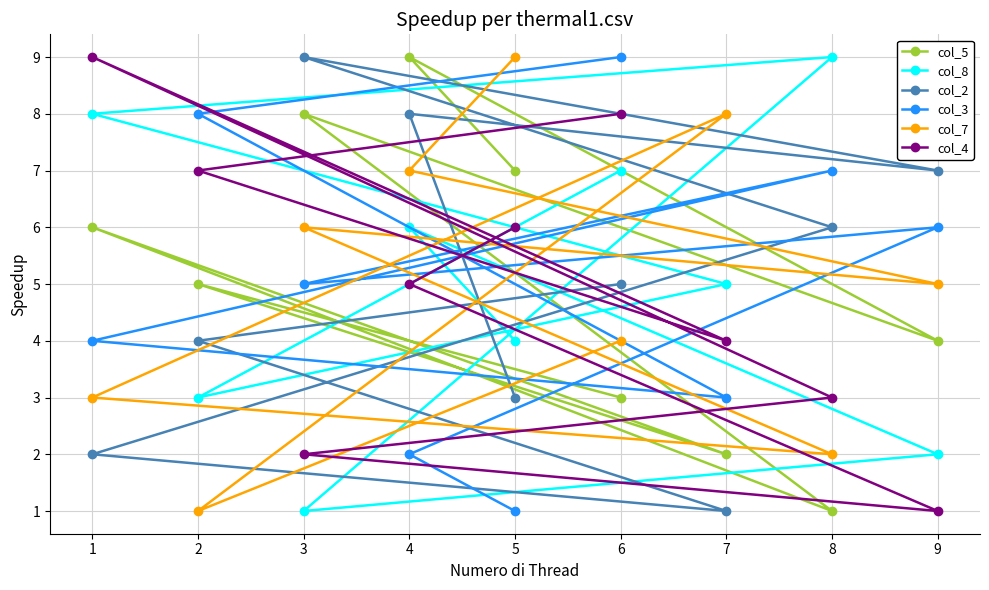

Where does the col_5 series first go above 5?

1